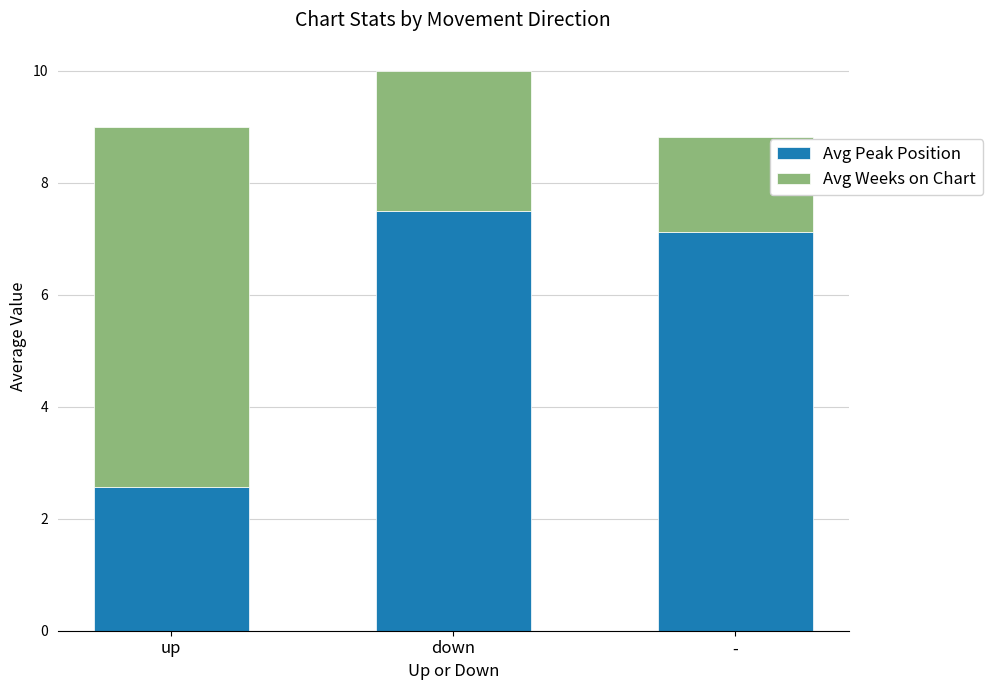

What is the sum of the Avg Peak Position values at down and -?

14.6